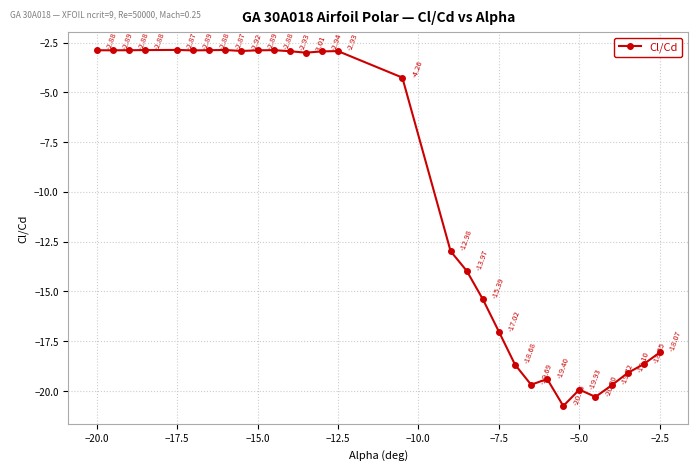

How many interior local valleys (lower than both neighbors) does the data have?

7